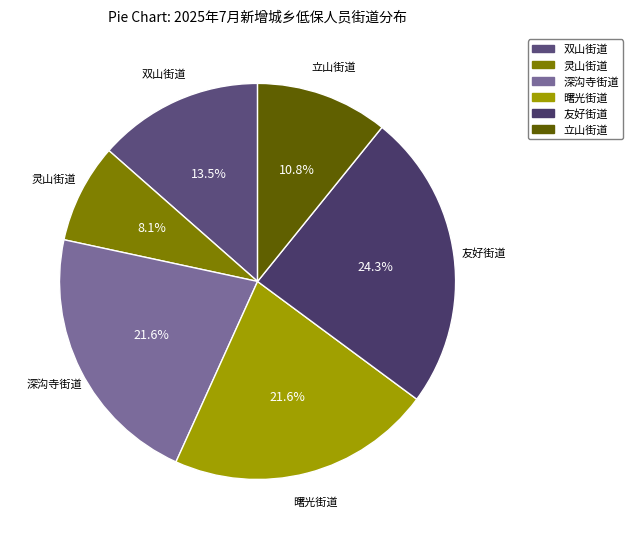

To the nearest percent, what is the average slice percentage?

17%